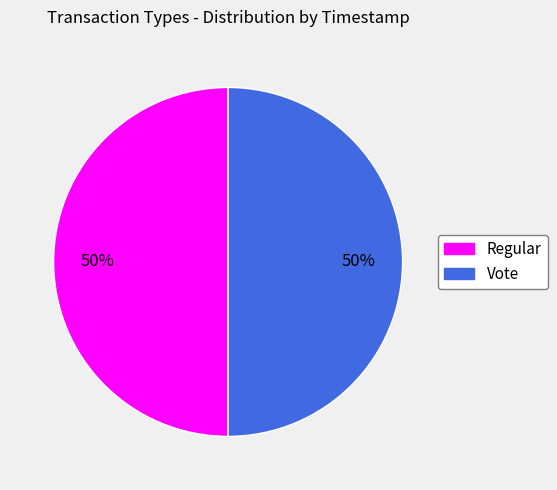

The Vote slice represents 50% of the pie. True or false?

True